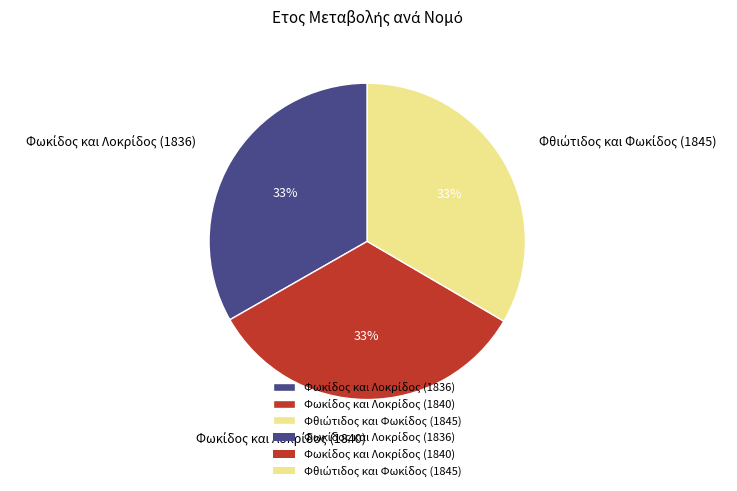

To the nearest percent, what is the average slice percentage?

33%